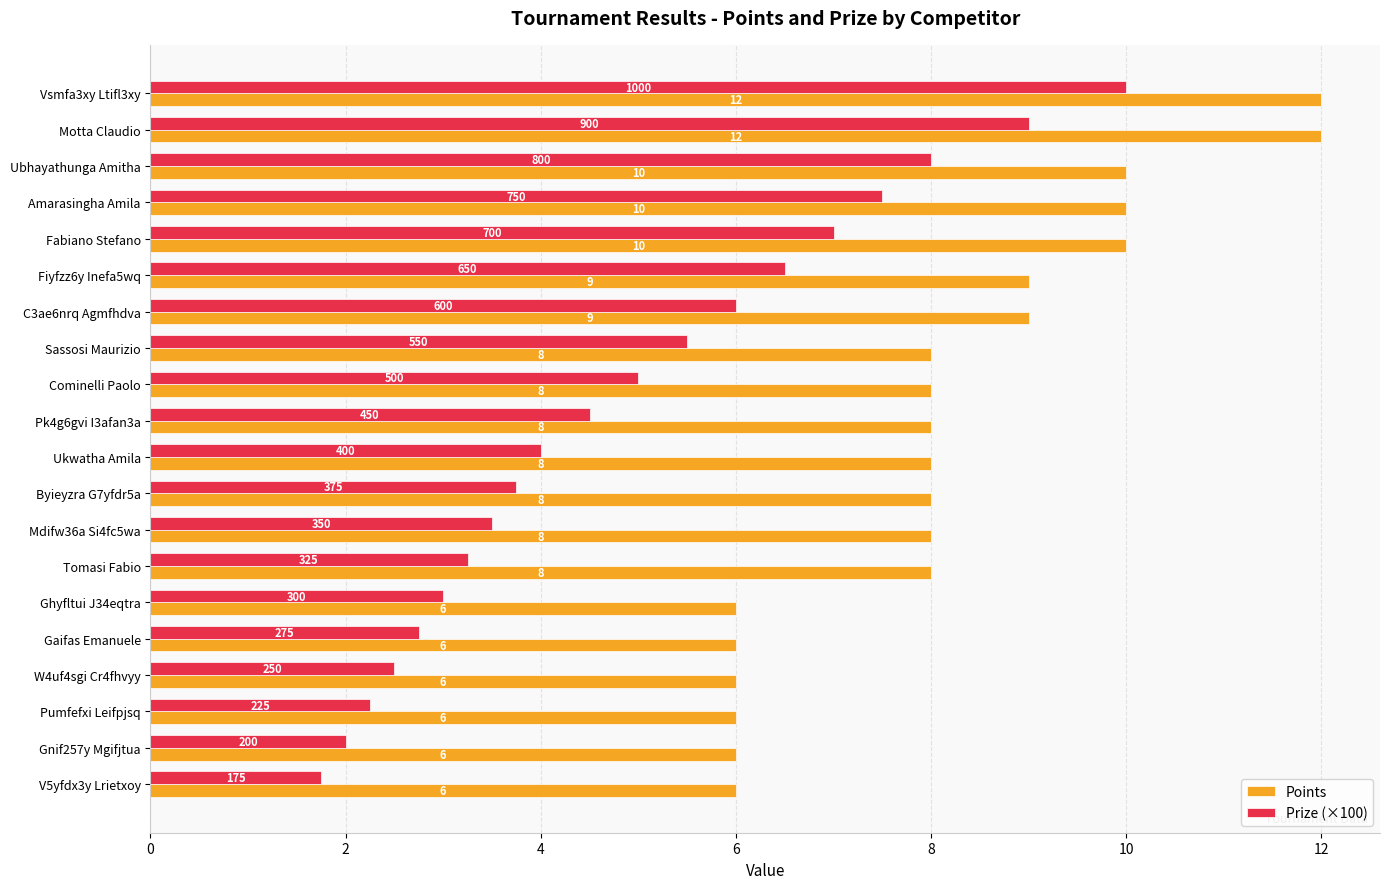

What are all the series names shown in the legend?

Points, Prize (×100)